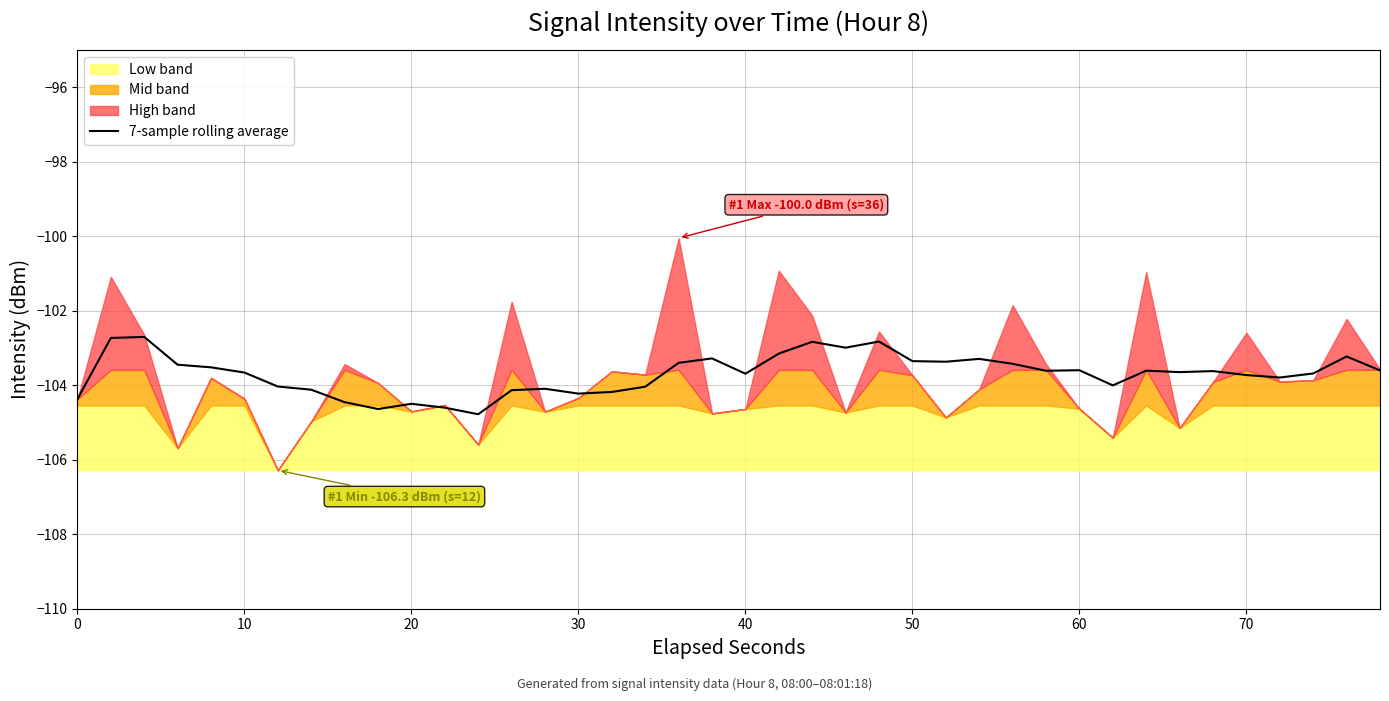

Reading right to left, list all the values displayed in this chart.

-103.6	-103.2	-103.7	-103.8	-103.7	-103.6	-103.6	-103.6	-104.0	-103.6	-103.6	-103.4	-103.3	-103.4	-103.4	-102.8	-103.0	-102.8	-103.1	-103.7	-103.3	-103.4	-104.0	-104.2	-104.2	-104.1	-104.1	-104.8	-104.6	-104.5	-104.6	-104.5	-104.1	-104.0	-103.7	-103.5	-103.4	-102.7	-102.7	-104.4